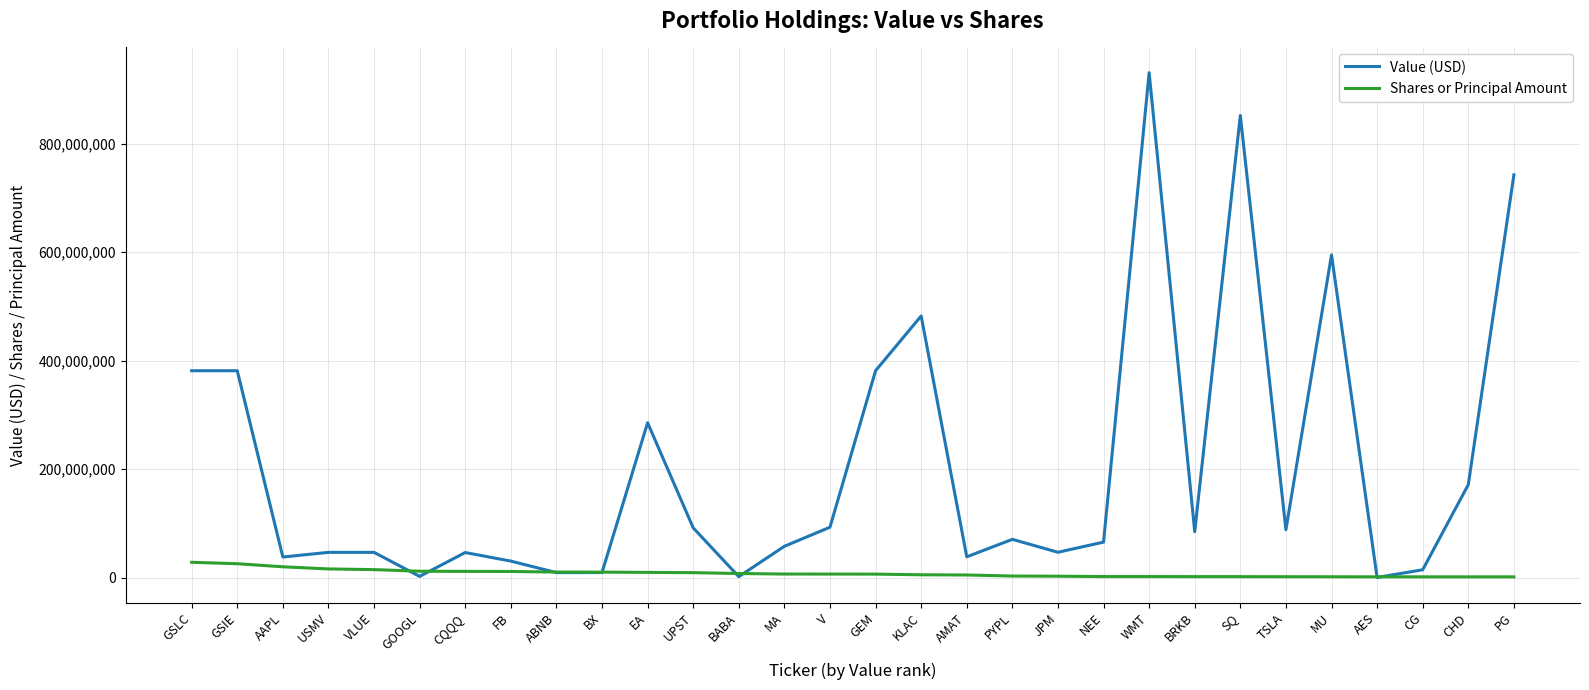

Where is the first local minimum for Value (USD)?

AAPL